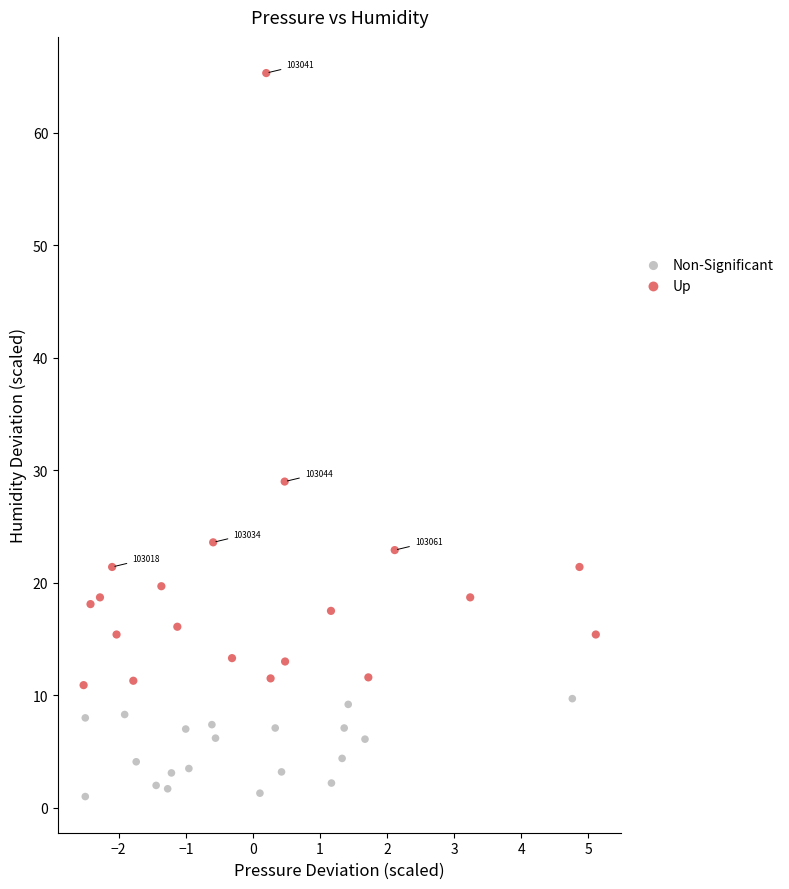

Which series contains the highest Y value?

Up